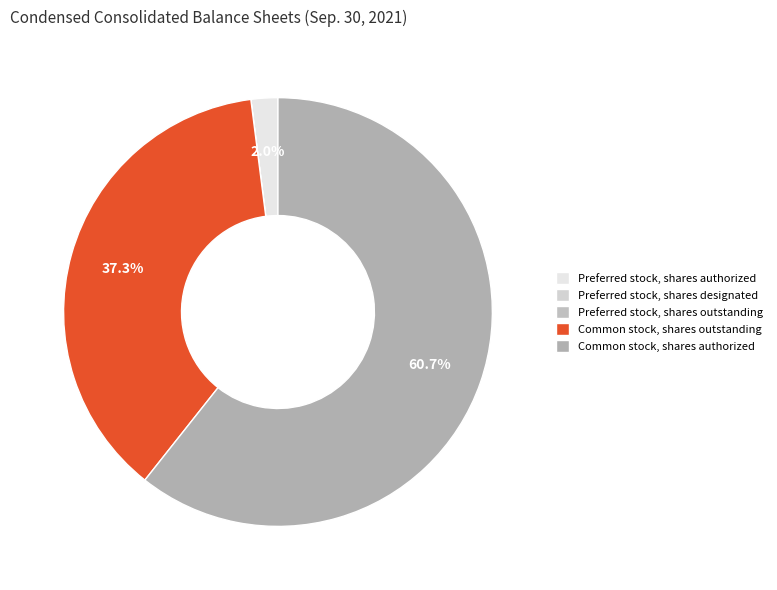

Is there any slice that represents more than half of the pie?

Yes